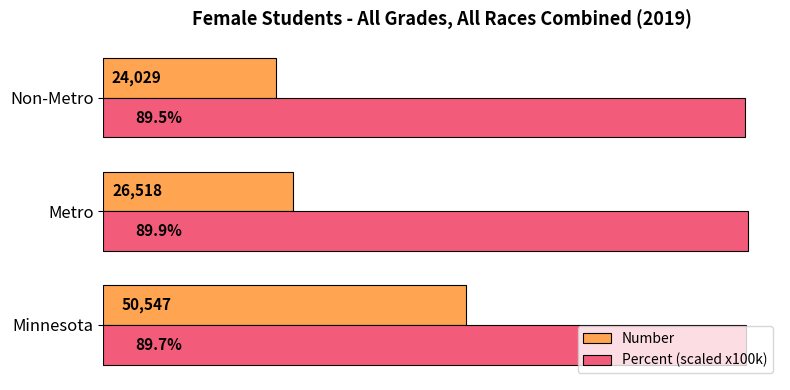

Is the value of Percent (scaled x100k) at Metro greater than the value of Number at Metro?

Yes